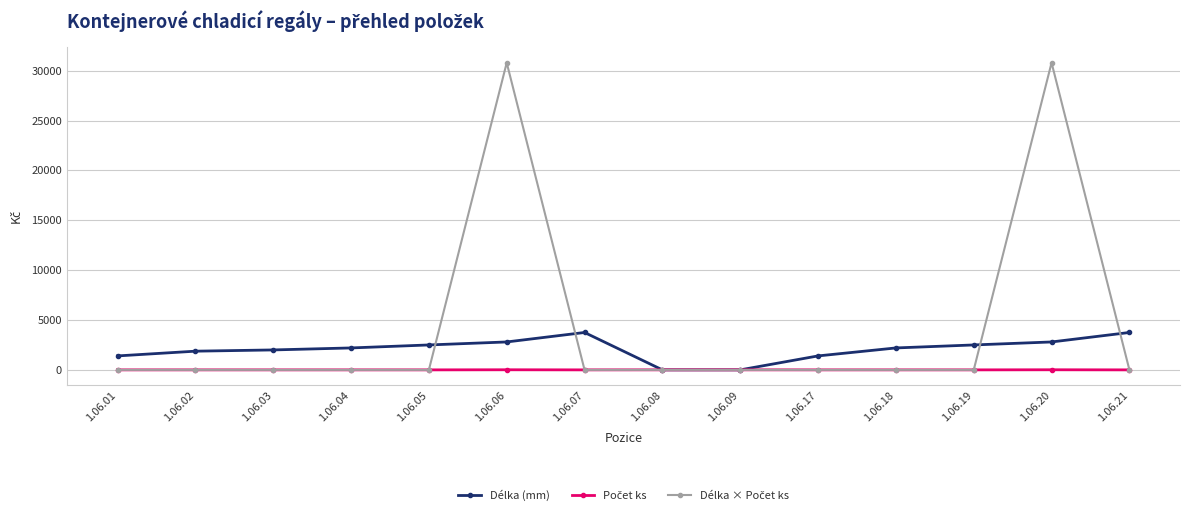

Rank the series at 1.06.19 from highest to lowest value.

Délka (mm), Počet ks, Délka × Počet ks